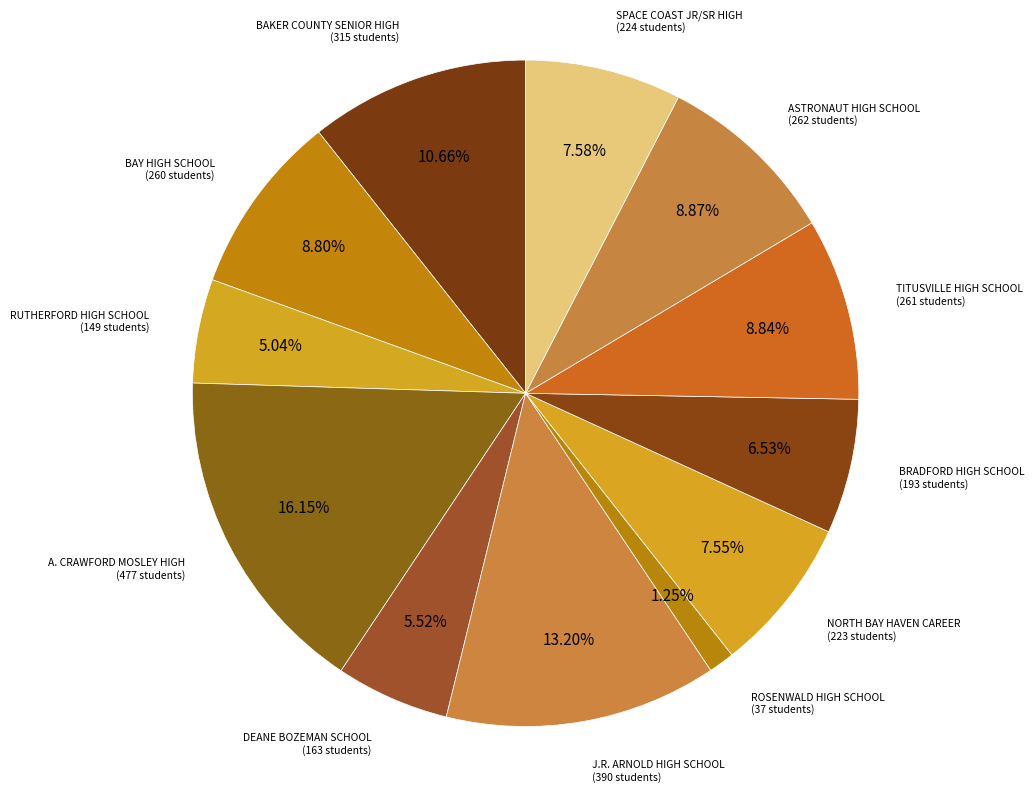

What percentage is NOT represented by BAY HIGH SCHOOL?

91.2%